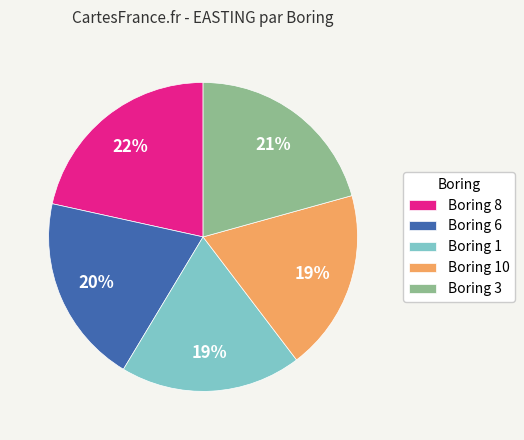

What is the ratio of the value at Boring 10 to the value at Boring 1?

1.0